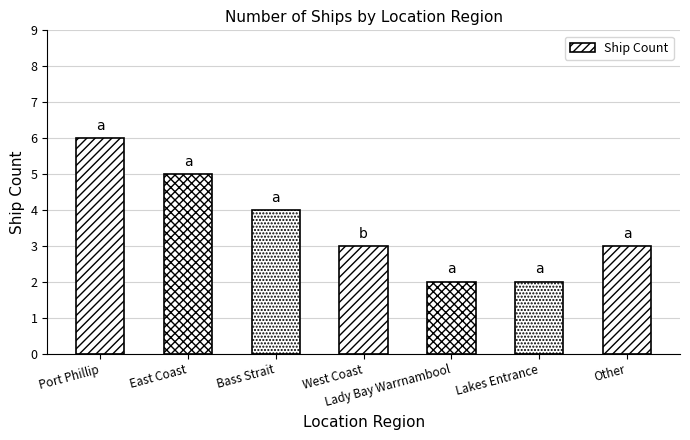

Which label corresponds to the largest value in the chart?

Port Phillip